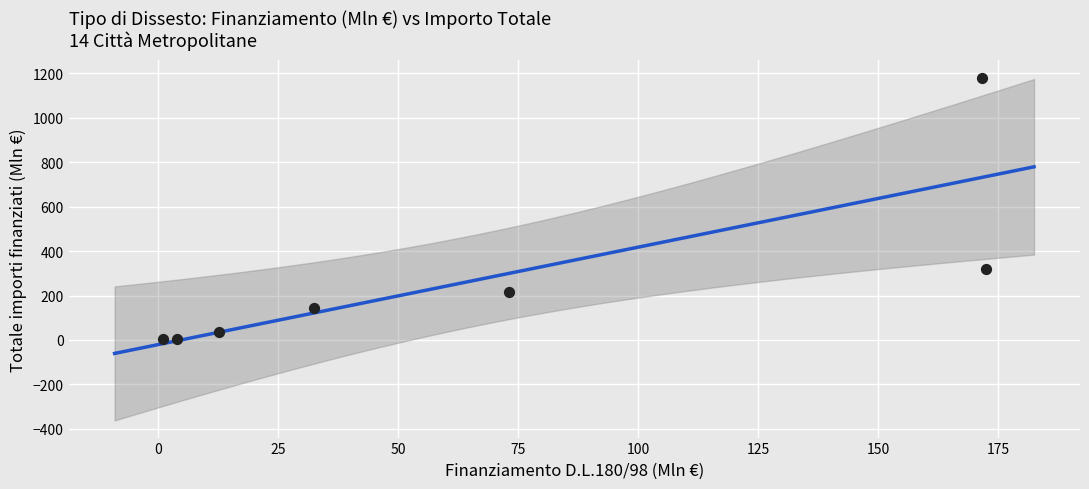

What is the range of X values (max minus min)?

171.4